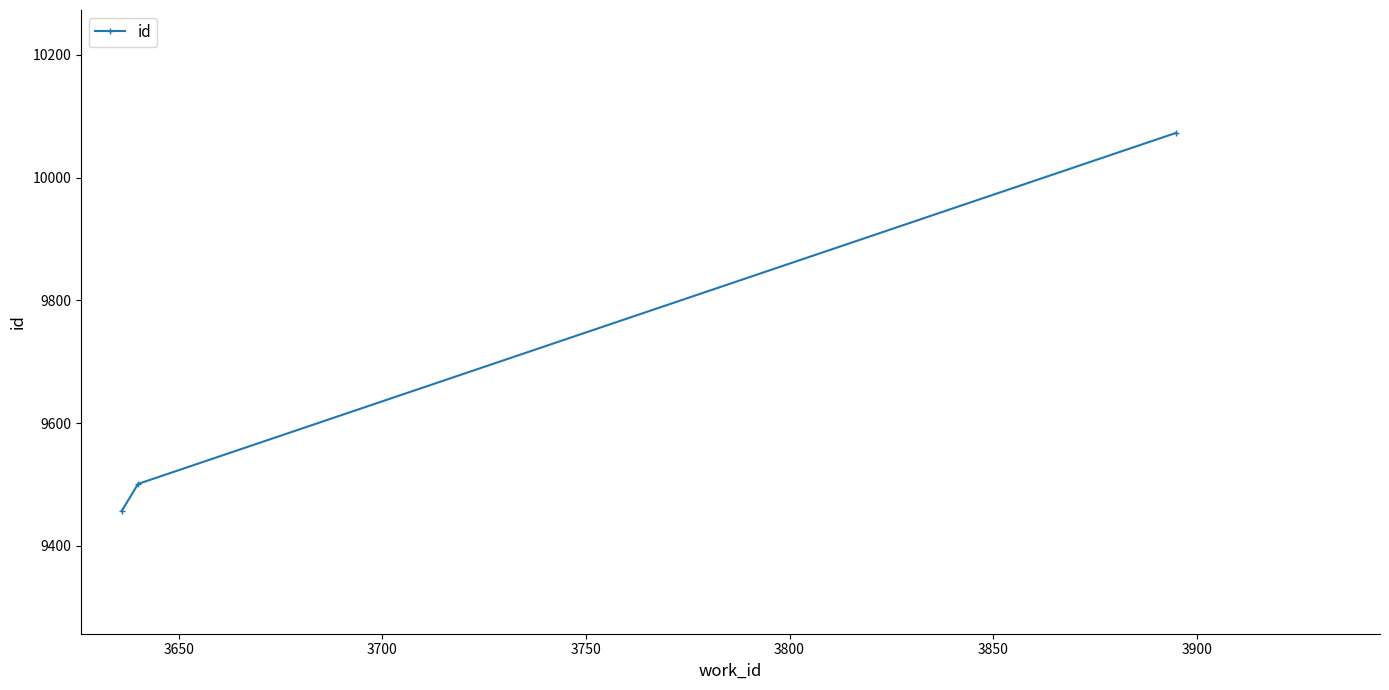

What is the value of the 2nd point from the left?

9501